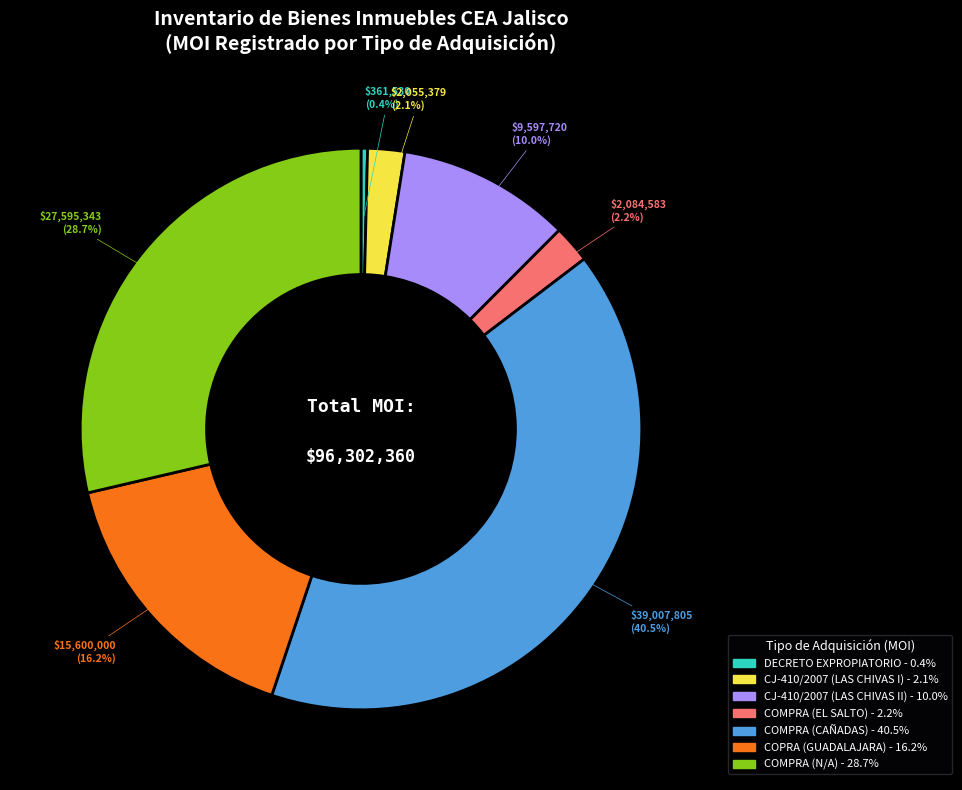

Does COMPRA (CAÑADAS) account for over 50% of the chart?

No